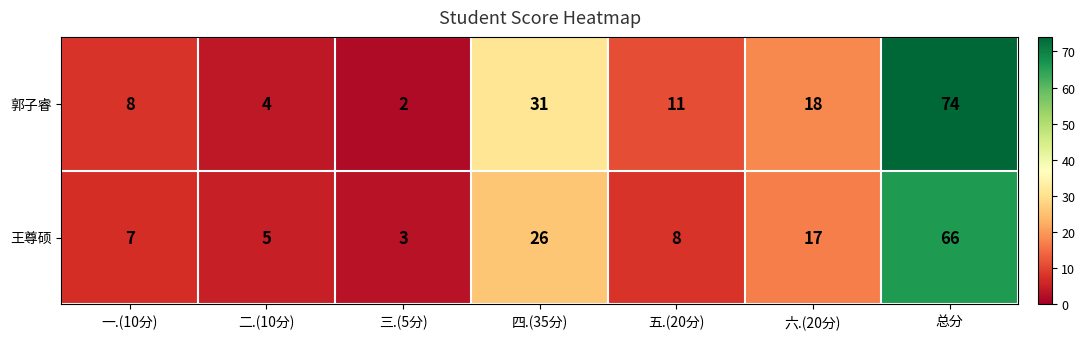

Which series has the widest spread of values?

郭子睿